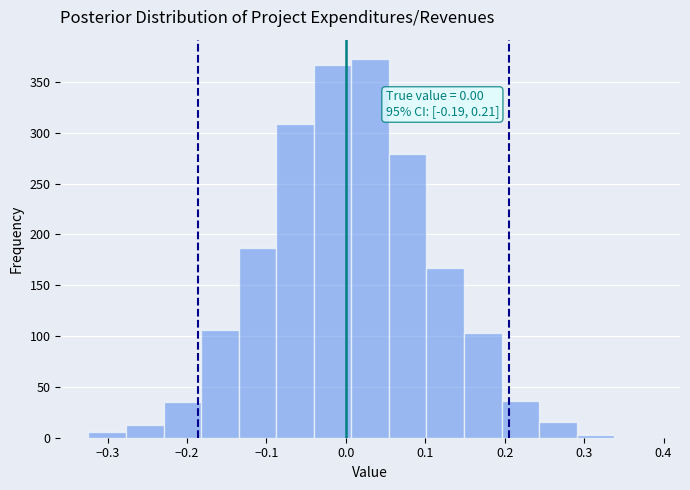

Over which range of the x-axis is the bar tallest?

0.01 to 0.05